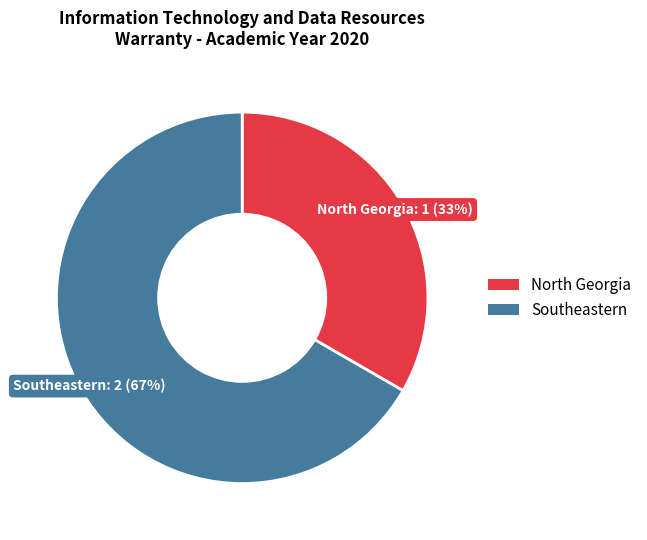

To the nearest percent, what is the average slice percentage?

50%